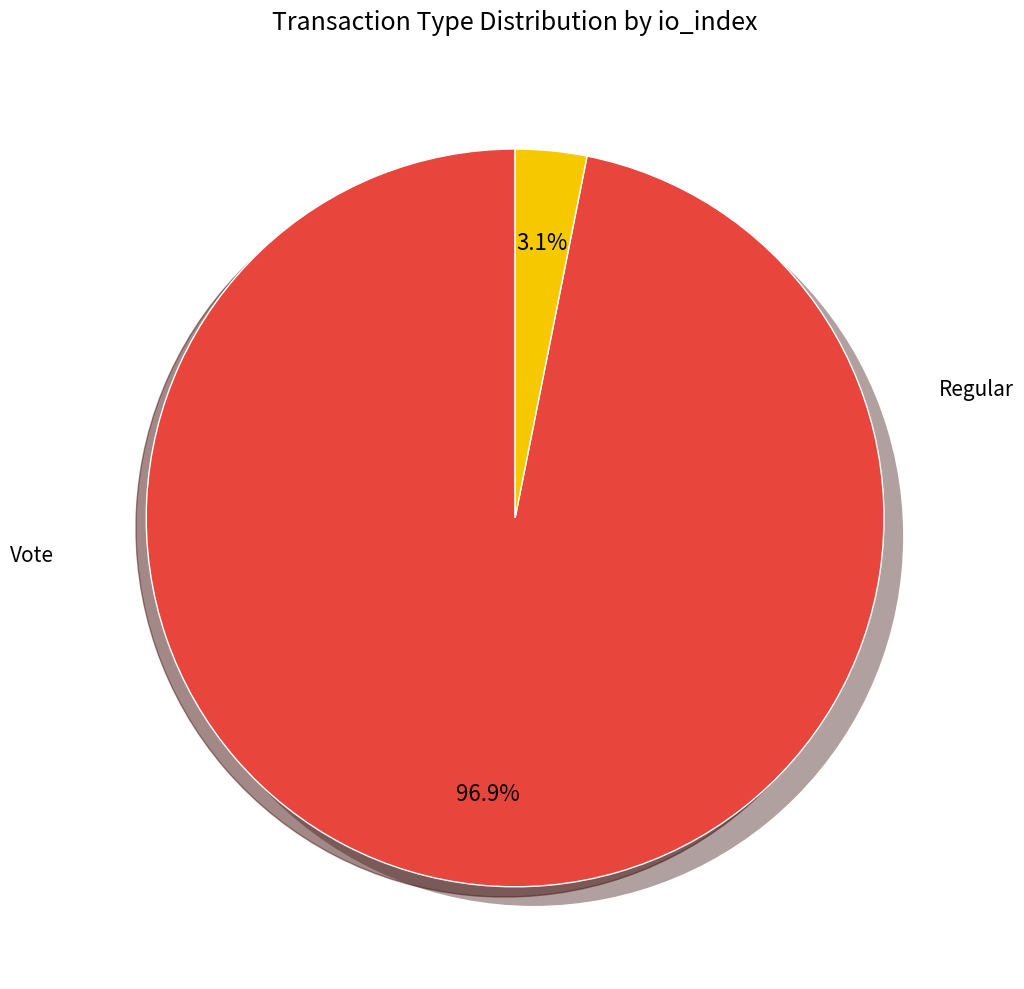

What is the largest slice in the pie chart?

Regular